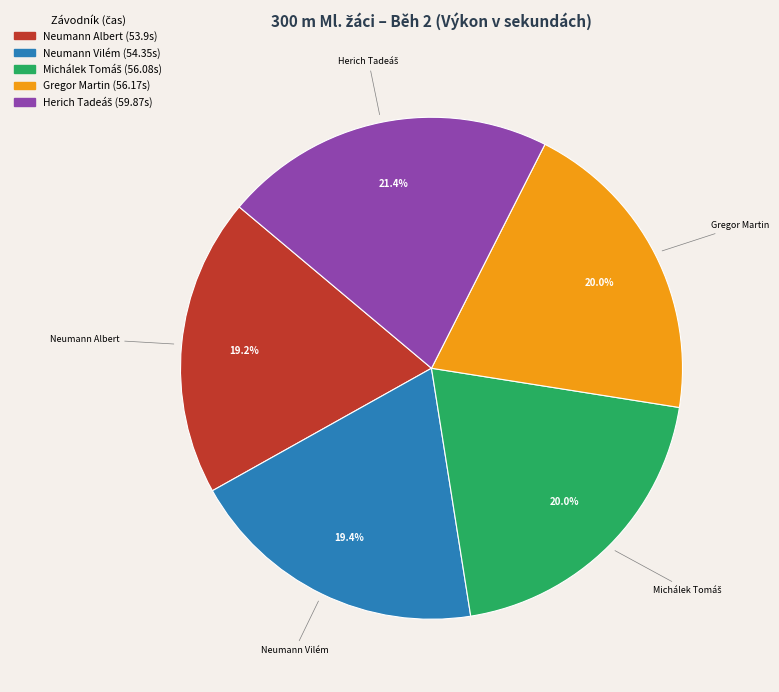

What is the ratio of the value at Gregor Martin to the value at Neumann Vilém?

1.0